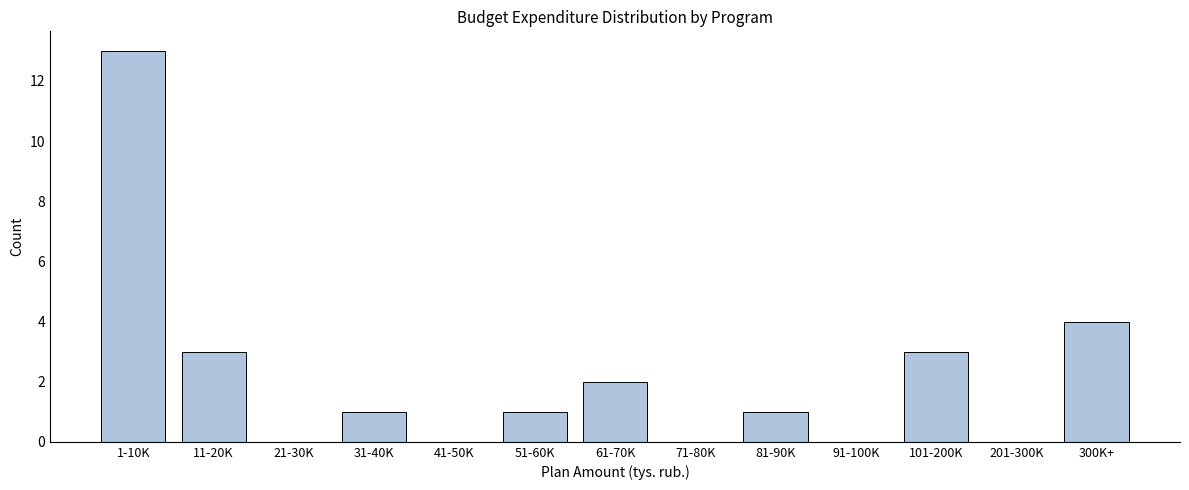

Reading left to right, transcribe all the data shown in this chart.

1-10K=13	11-20K=3	21-30K=0	31-40K=1	41-50K=0	51-60K=1	61-70K=2	71-80K=0	81-90K=1	91-100K=0	101-200K=3	201-300K=0	300K+=4